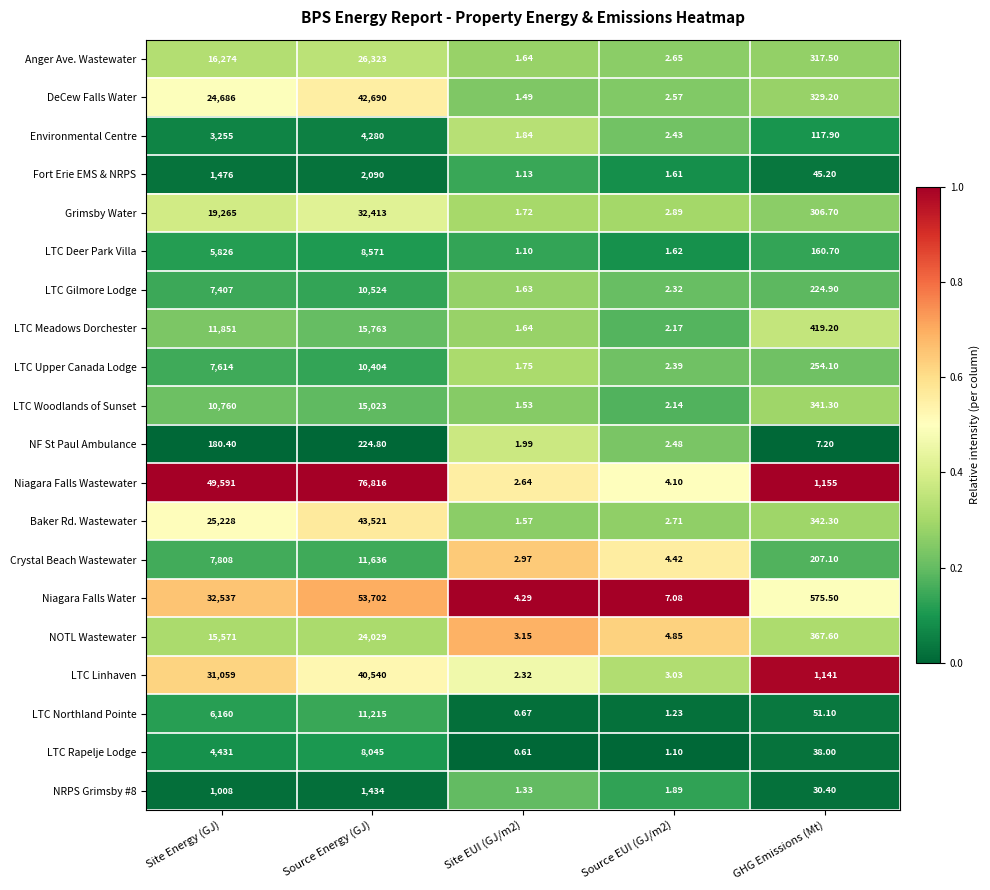

At how many categories does at least one series exceed 0?

5